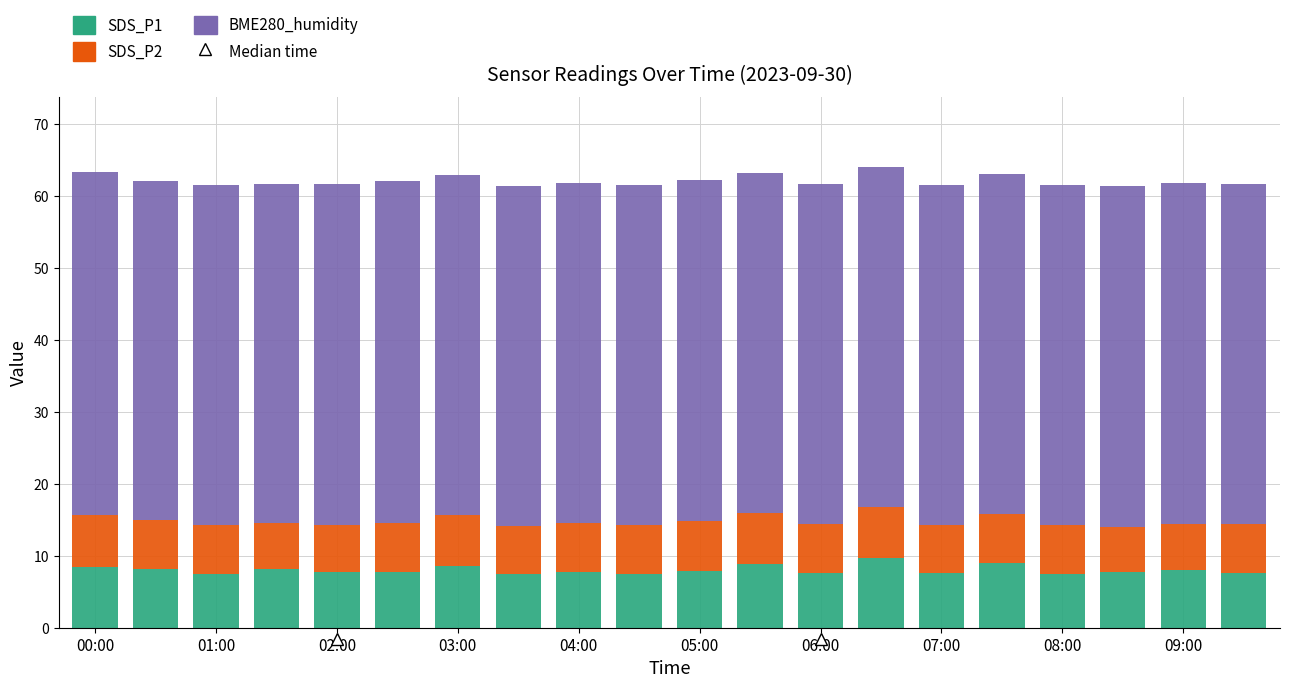

What is the lowest value of the SDS_P1 series?

7.4